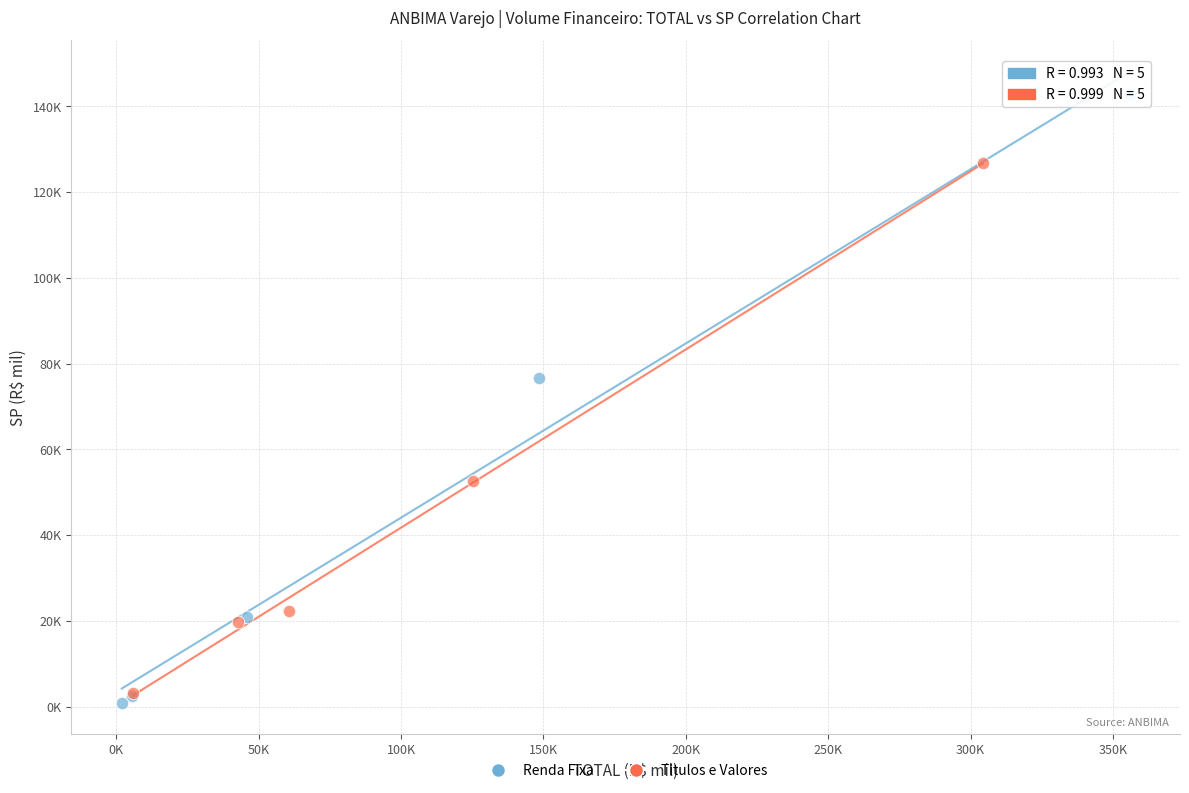

What are all the series names shown in the legend?

Renda Fixa, Titulos e Valores